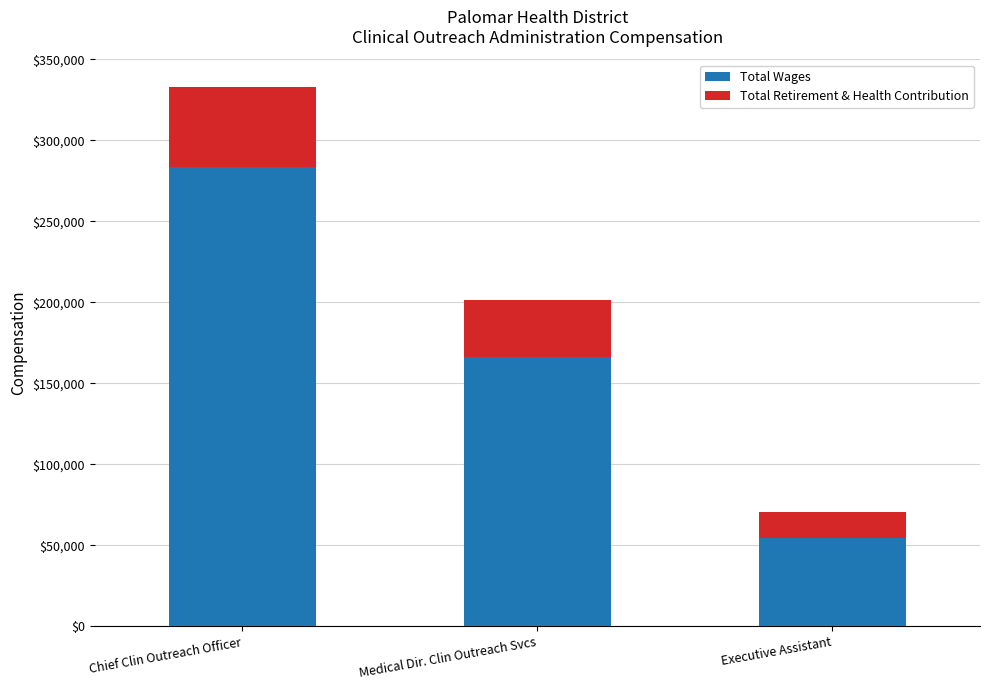

What is the difference between the maximum and minimum values in the Total Wages series?

229428